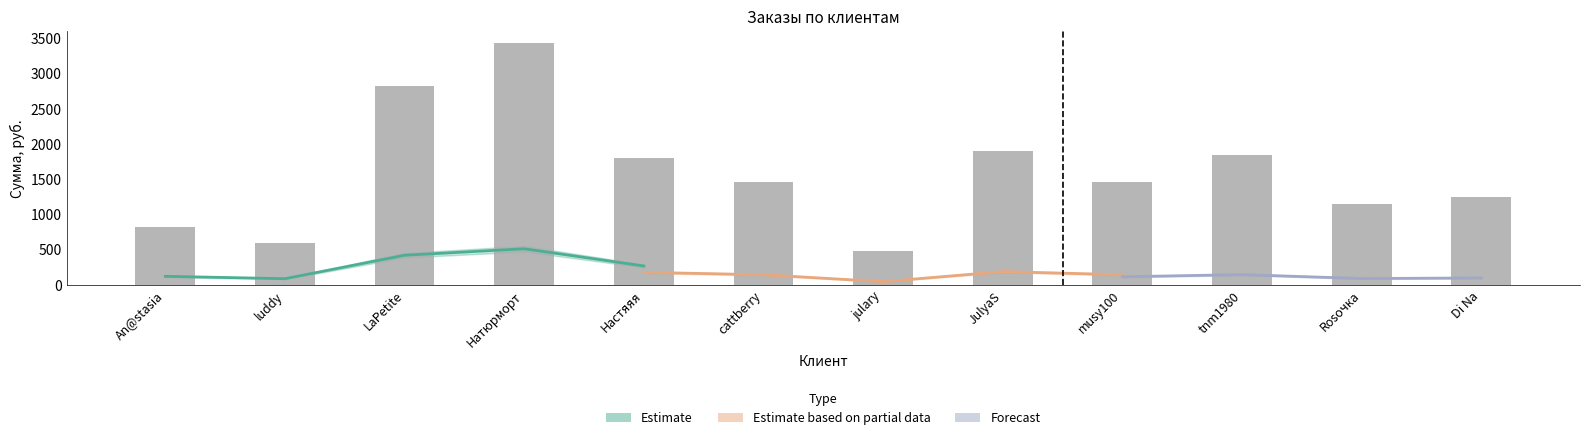

Rank the categories by value from highest to lowest.

Натюрморт, LaPetite, JulyaS, tnm1980, Настяяя, musy100, cattberry, Di Na, Rosочка, An@stasia, luddy, julary